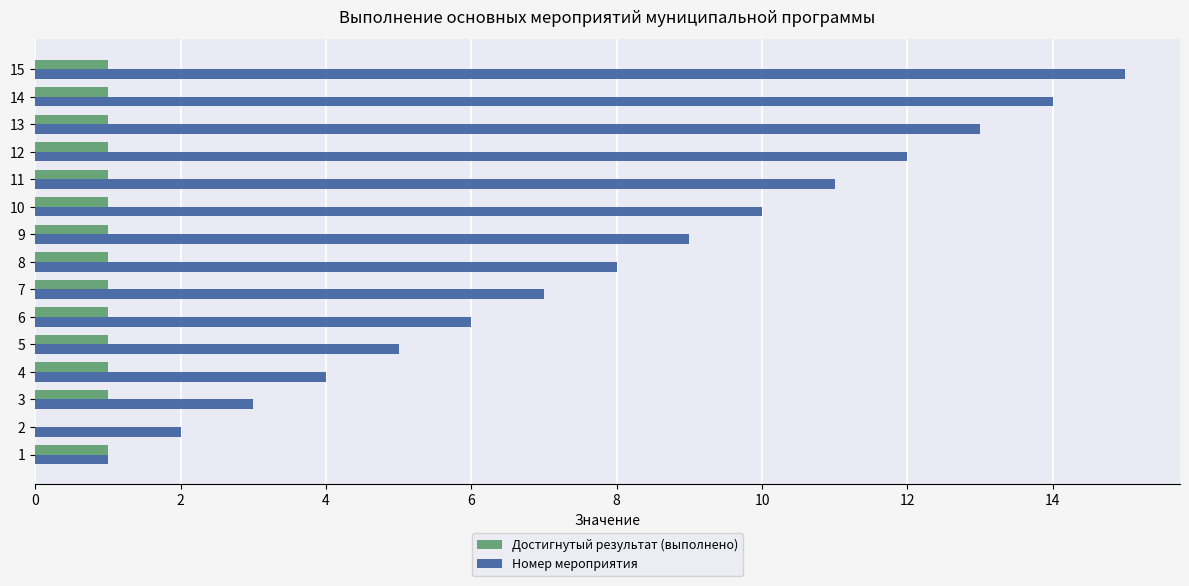

Which series changed the most between 4 and 9?

Номер мероприятия